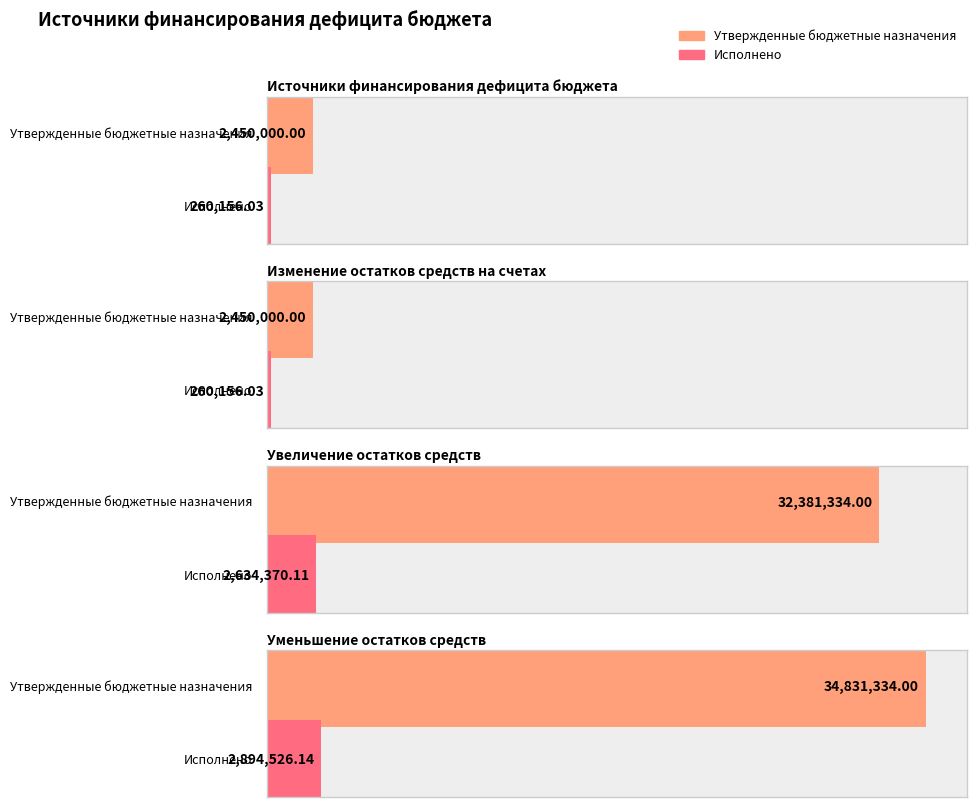

Reading left to right, list all the values displayed in this chart.

Утвержденные бюджетные назначения: Источники финансирования дефицита бюджета=2450000.0	Изменение остатков средств на счетах=2450000.0	Увеличение остатков средств=32381334.0	Уменьшение остатков средств=34831334.0
Исполнено: Источники финансирования дефицита бюджета=260156.0	Изменение остатков средств на счетах=260156.0	Увеличение остатков средств=2634370.1	Уменьшение остатков средств=2894526.1